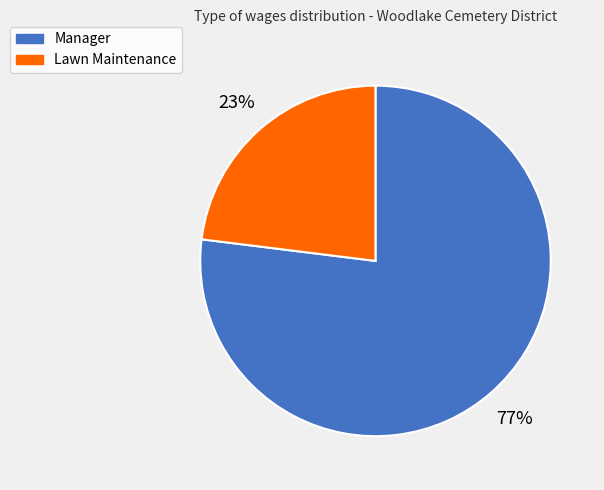

Between Manager and Lawn Maintenance, which is larger?

Manager